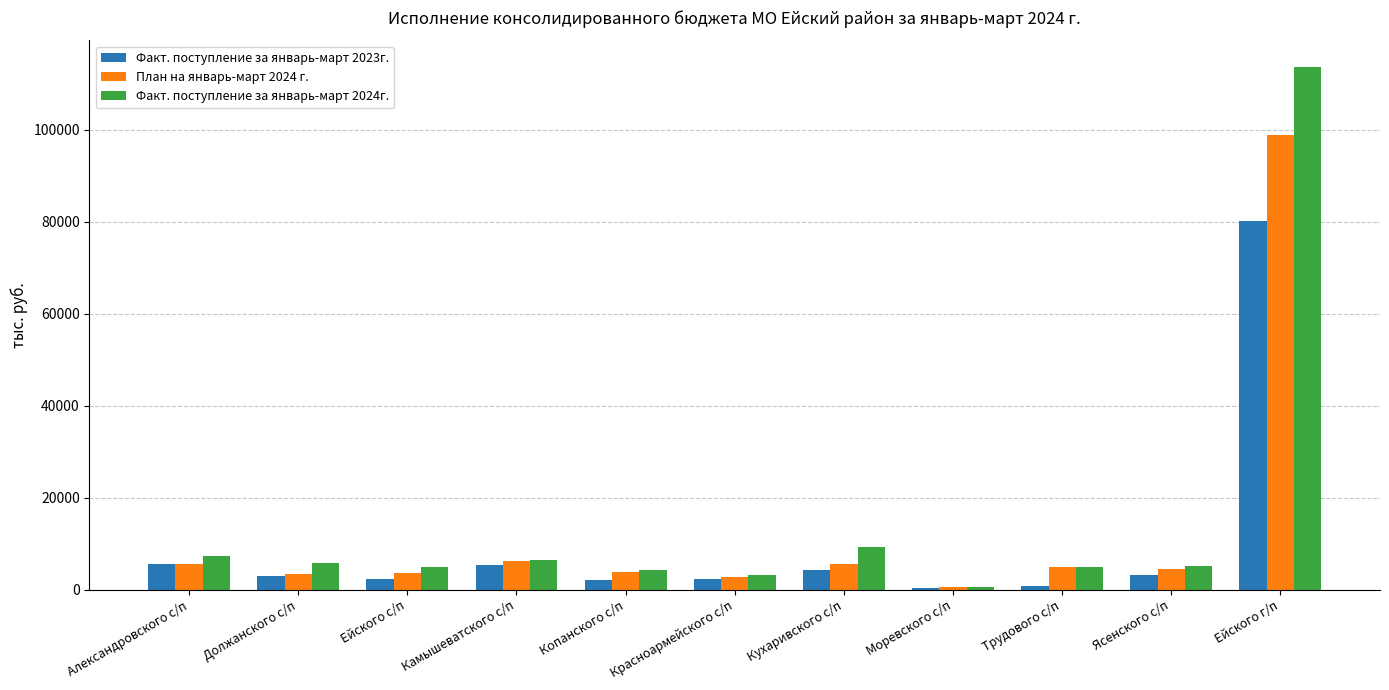

Where does the Факт. поступление за январь-март 2023г. series first go above 2874?

Александровского с/п